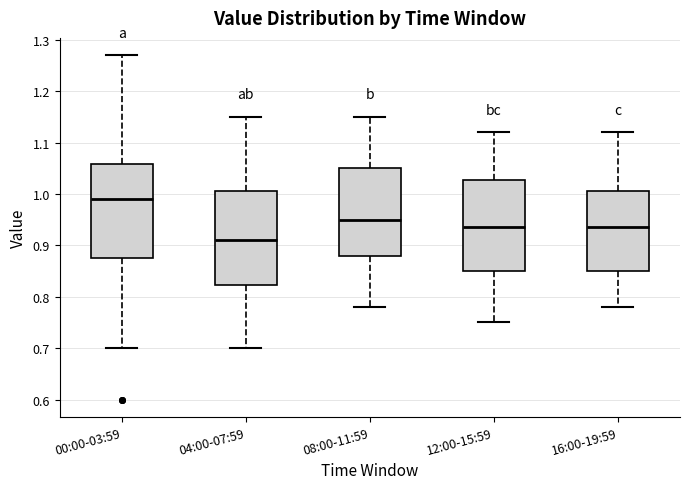

Which box's median line is the highest?

00:00-03:59